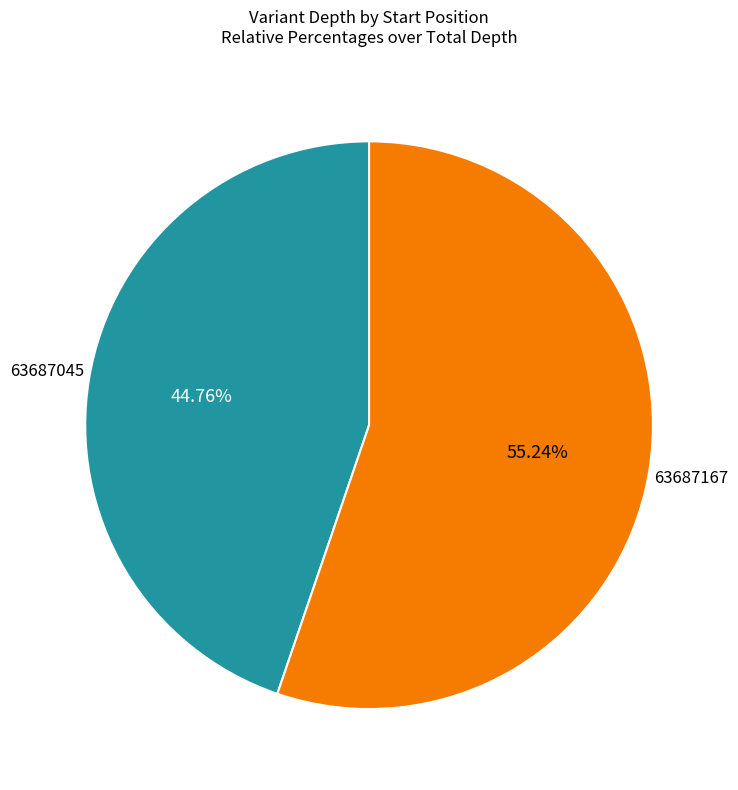

Does any single category account for the majority?

Yes